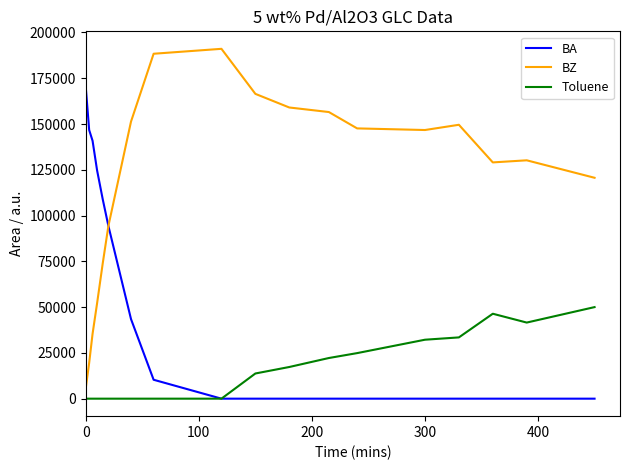

Which series has the largest total across all categories?

BZ